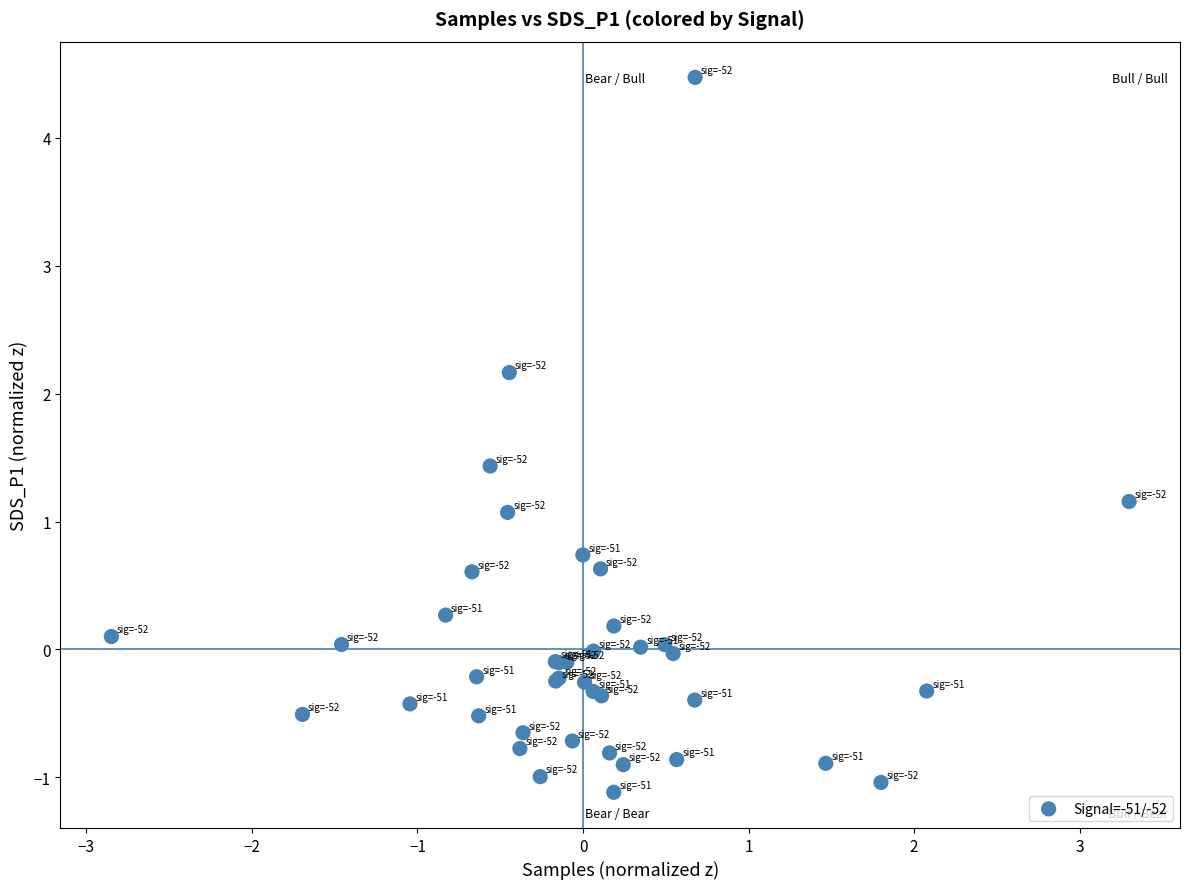

What Y value in the scatter plot is closest to 1?

1.1